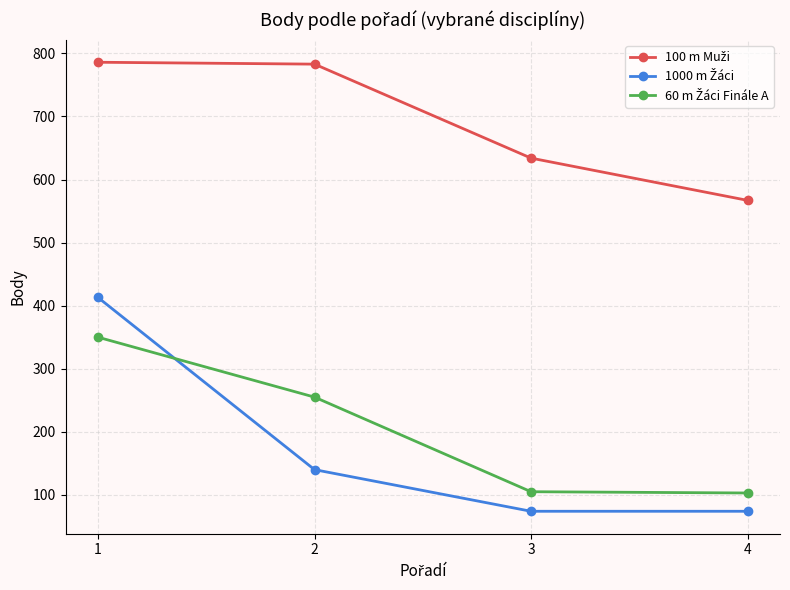

What is the difference between the highest and lowest values at 1?

436